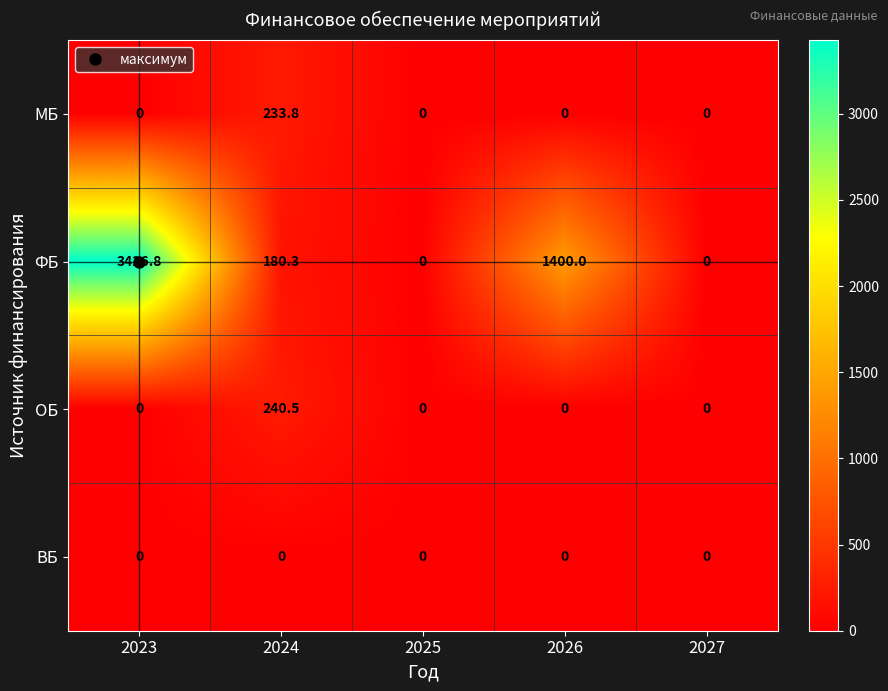

What is the difference between the ФБ values at 2027 and 2026?

1400.0